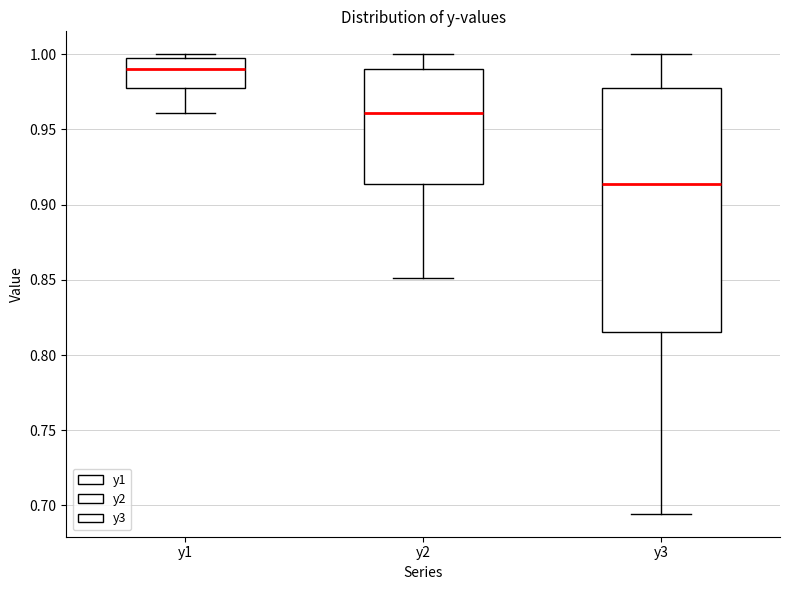

Reading left to right, transcribe this box plot: for each box, give where its median line is, the range the box spans, and where its two whiskers end, as read against the y-axis. The values are not printed on the chart, so give them approximately, as read against the axis.

y1: median 0.990, box 0.980 to 0.995, whiskers 0.960 to 1.000
y2: median 0.960, box 0.915 to 0.990, whiskers 0.850 to 1.000
y3: median 0.915, box 0.815 to 0.980, whiskers 0.695 to 1.000